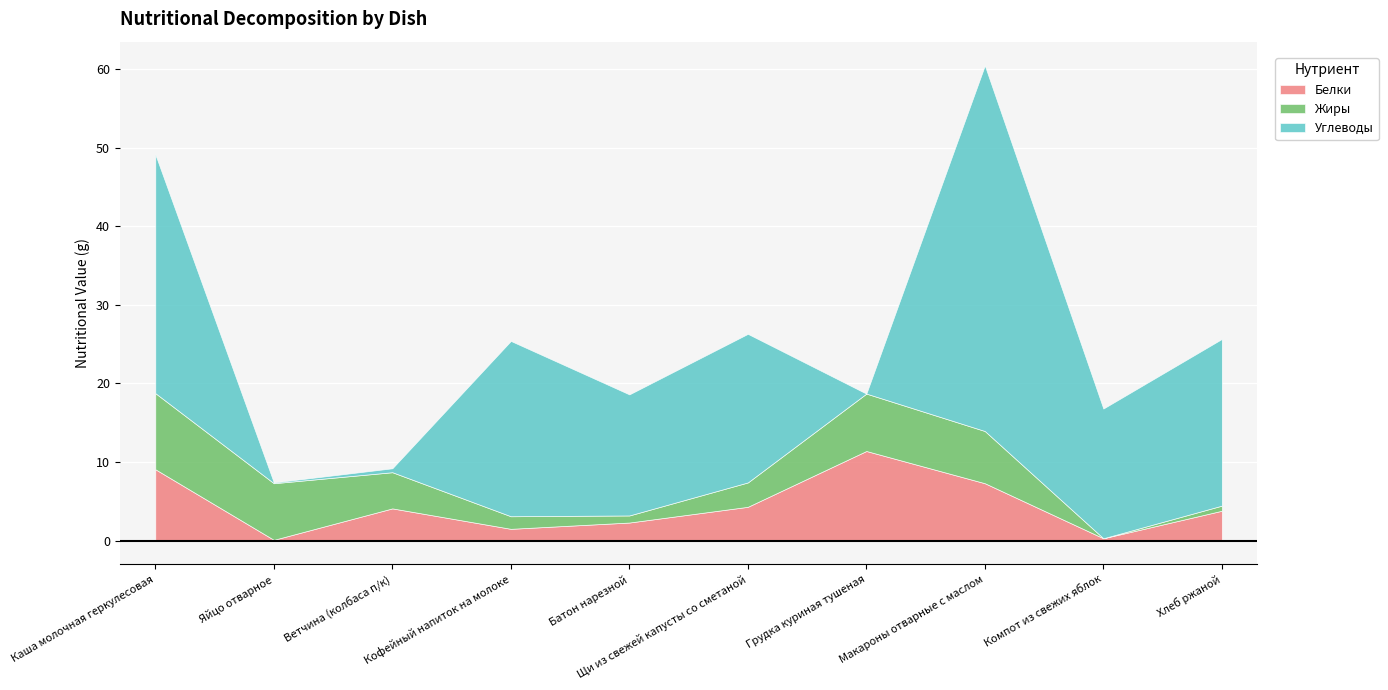

How many interior local peaks does the Белки series have?

2